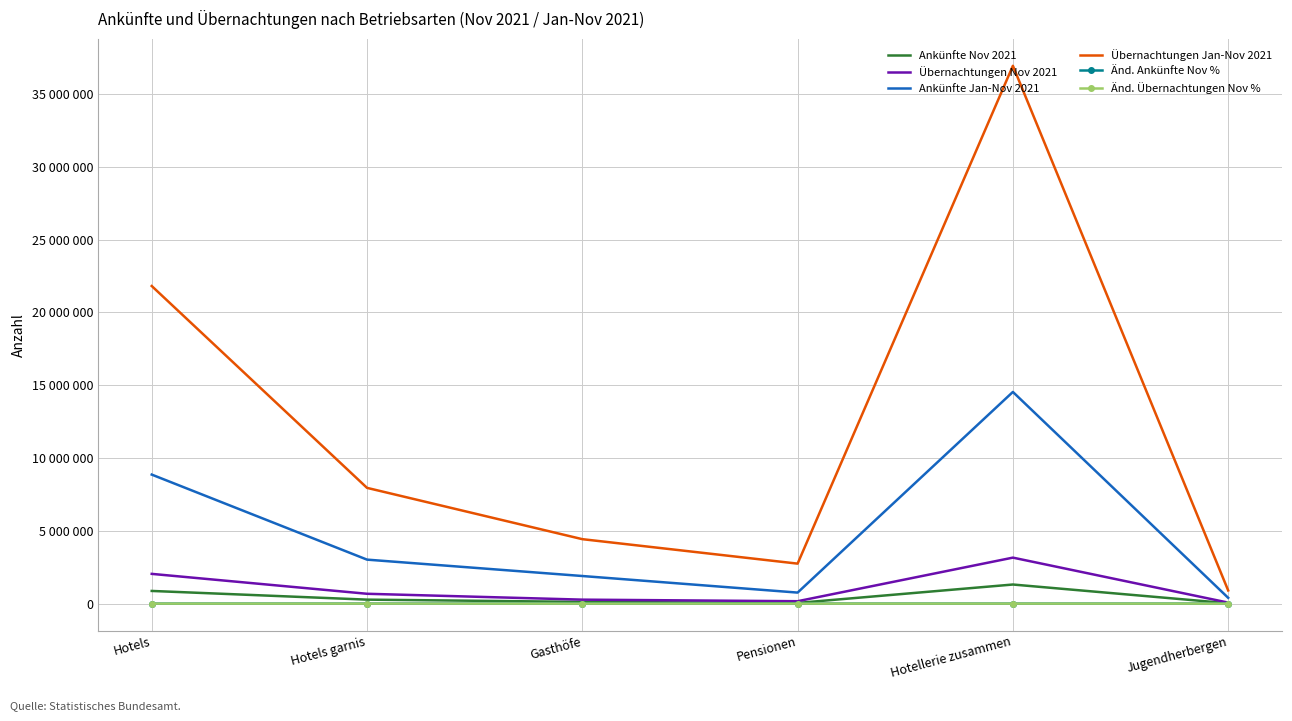

What position from the right is Hotellerie zusammen?

2